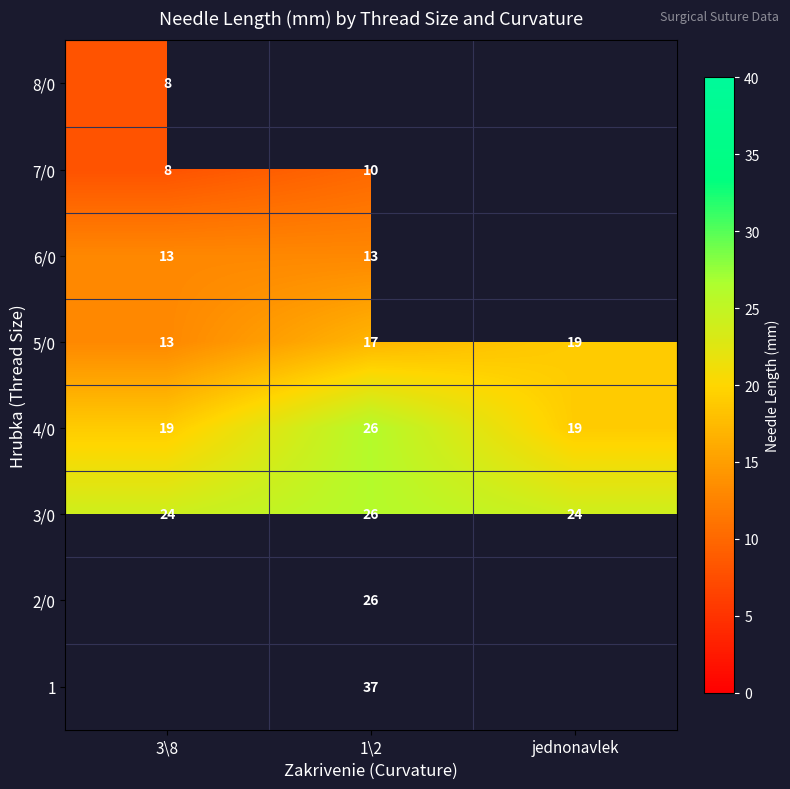

The value of 3/0 at 1\2 is 9.5. True or false?

False